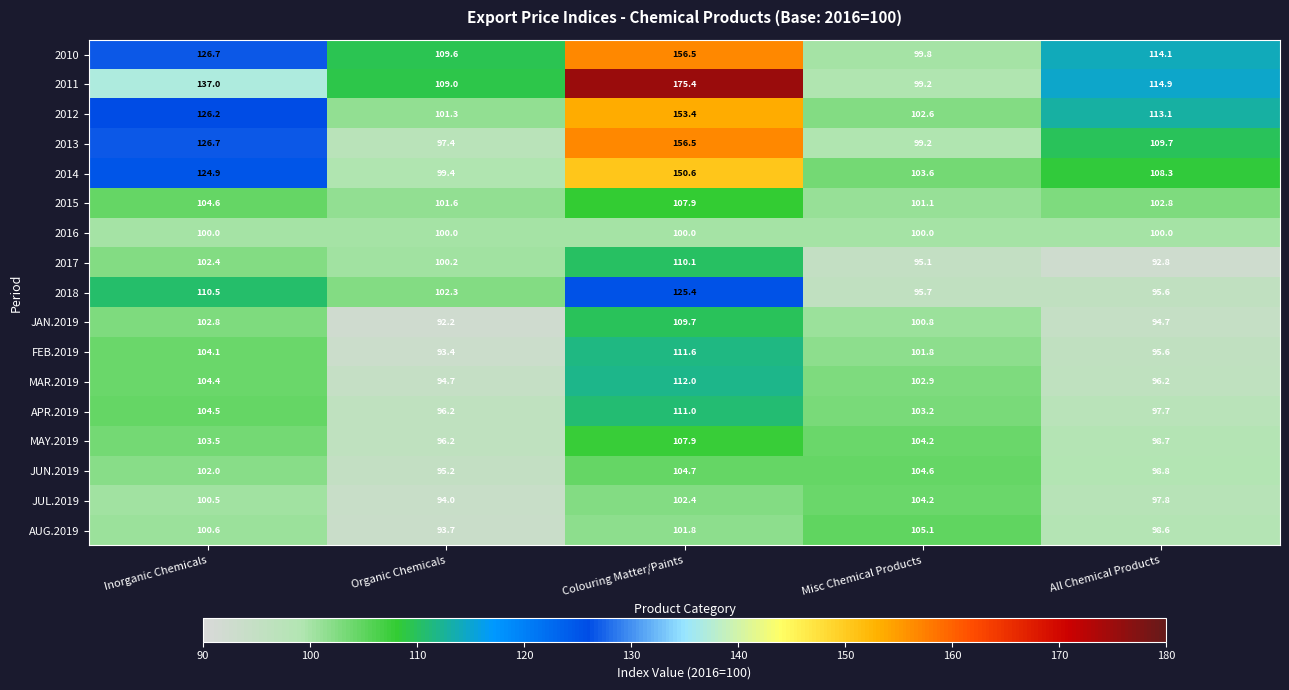

What is the difference between the second highest and minimum values in the 2015 series?

3.5